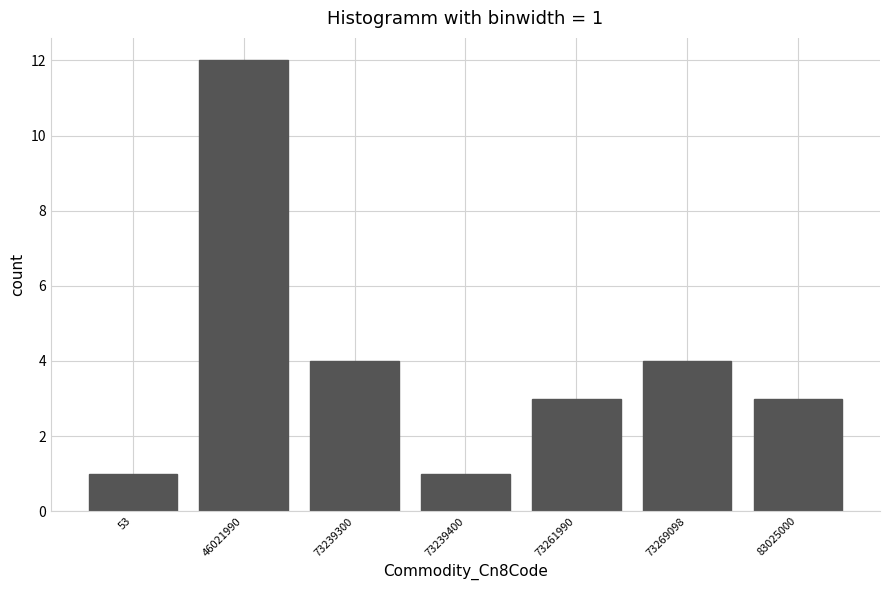

Reading right to left, extract all data points from this chart.

3	4	3	1	4	12	1